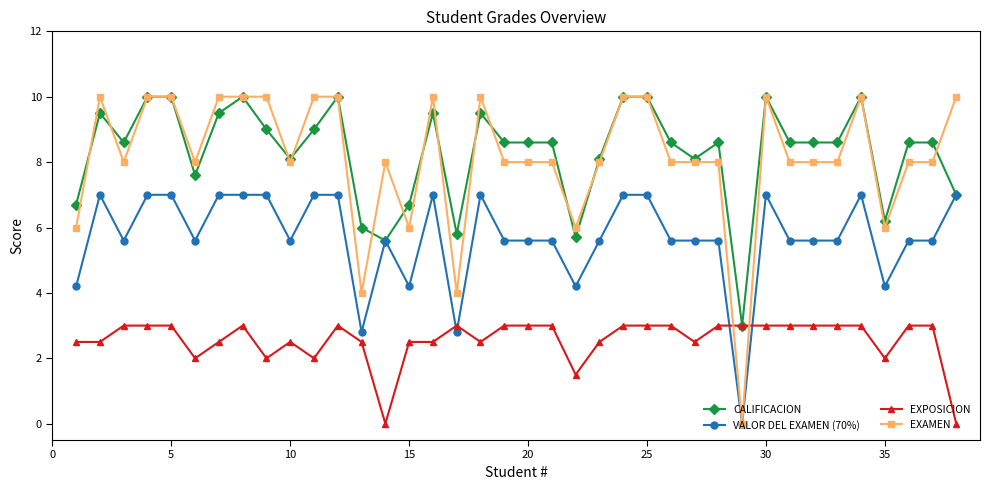

What are all the series names shown in the legend?

CALIFICACION, VALOR DEL EXAMEN (70%), EXPOSICION, EXAMEN